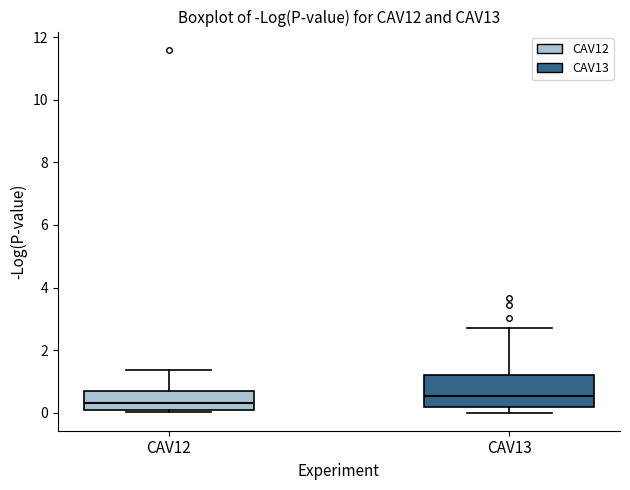

Where is the lower edge of the box for CAV12 on the y-axis? The values are not printed on the chart, so give them approximately, as read against the axis.

0.2